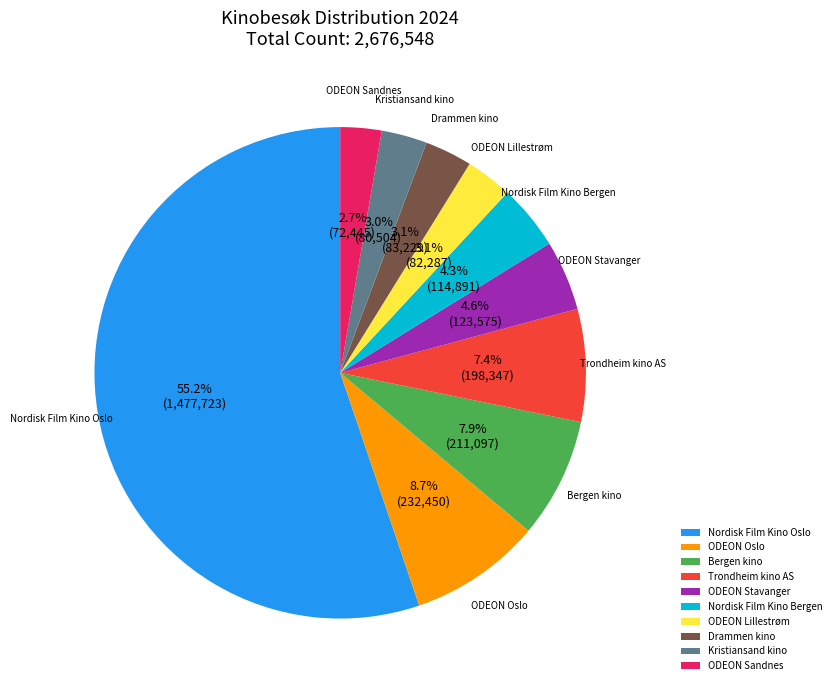

Which category has the biggest portion of the pie?

Nordisk Film Kino Oslo